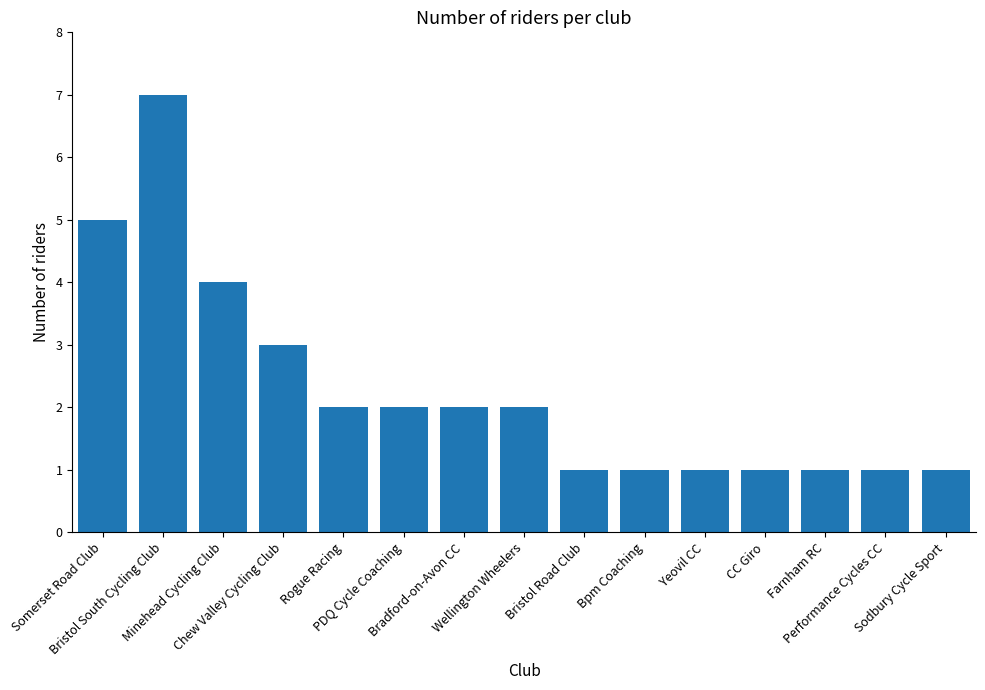

What is the change in value from Minehead Cycling Club to Farnham RC?

-3